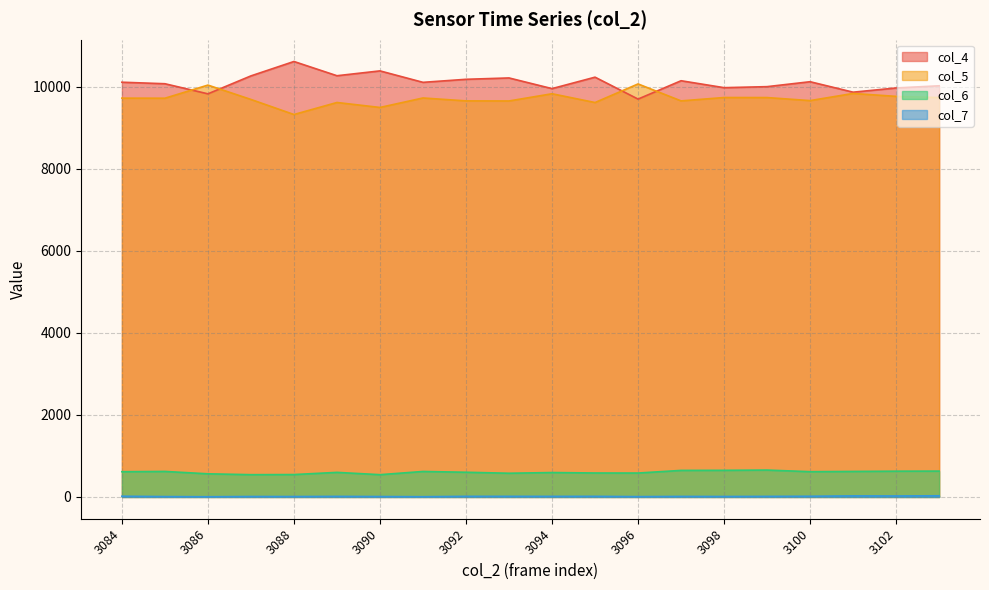

Which category has the lowest value across all series?

3086